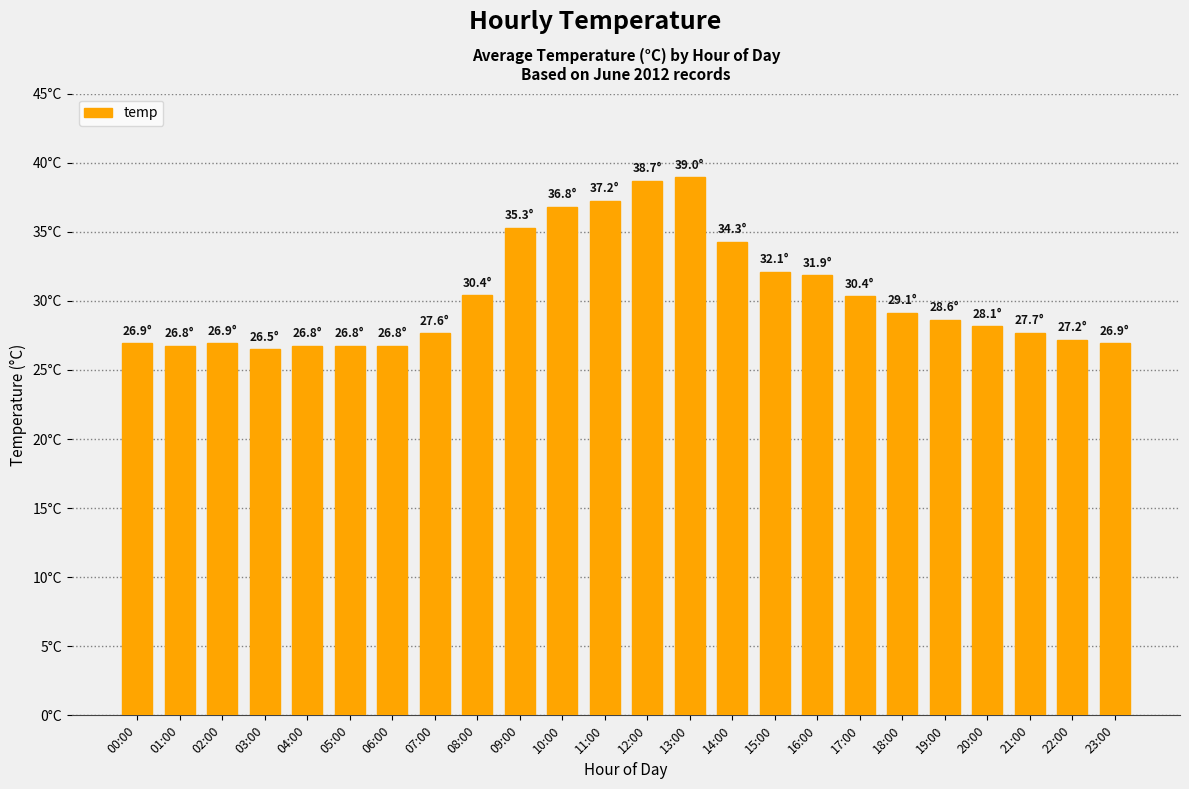

Are the bars horizontal?

No